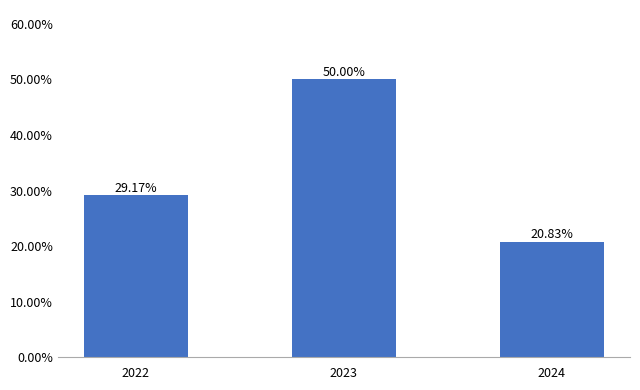

What is the maximum value shown in the chart?

50.0